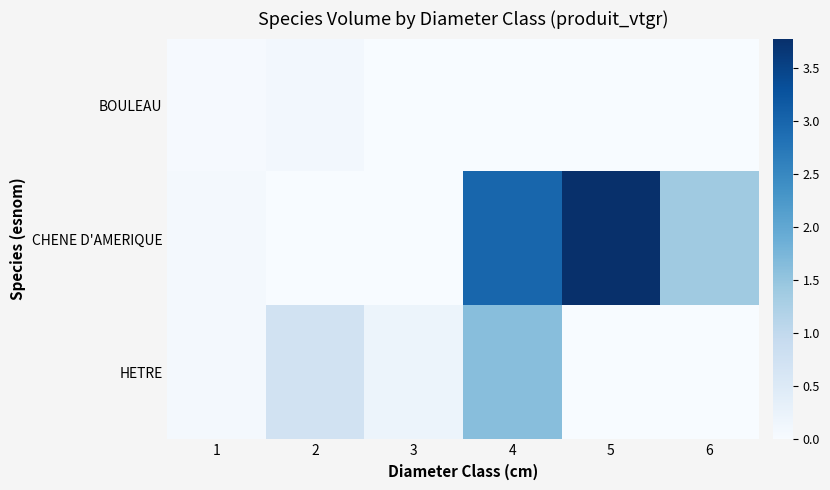

Between 1 and 3, which is larger?

1